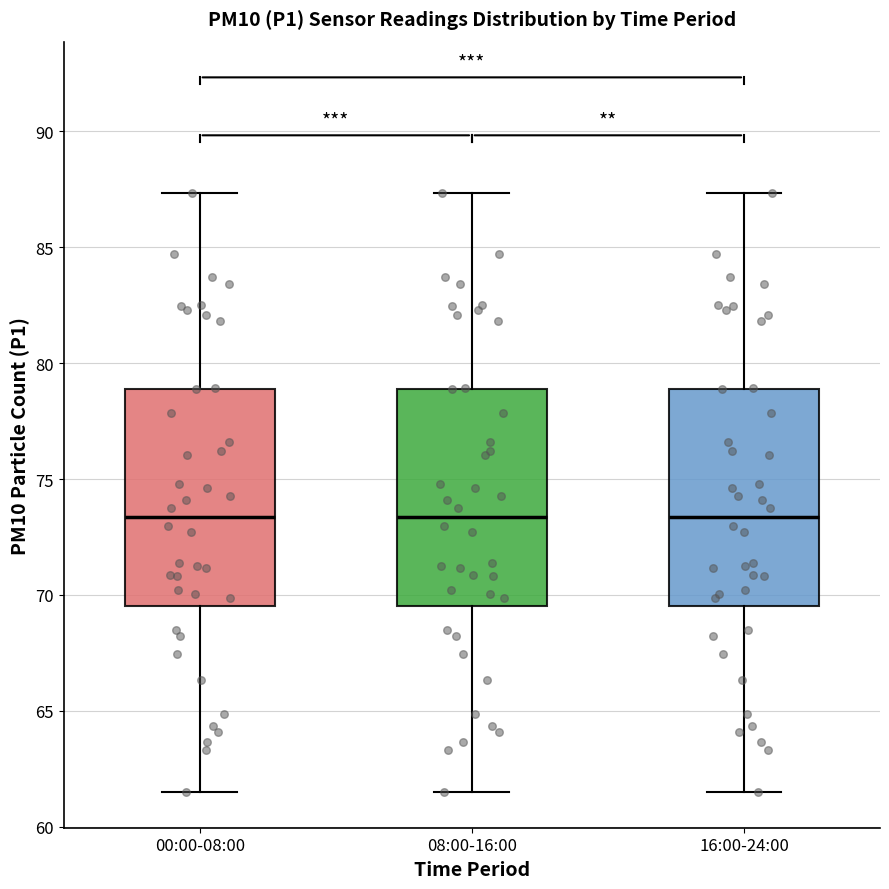

Where is the lower edge of the box for 08:00-16:00 on the y-axis? The values are not printed on the chart, so give them approximately, as read against the axis.

69.5